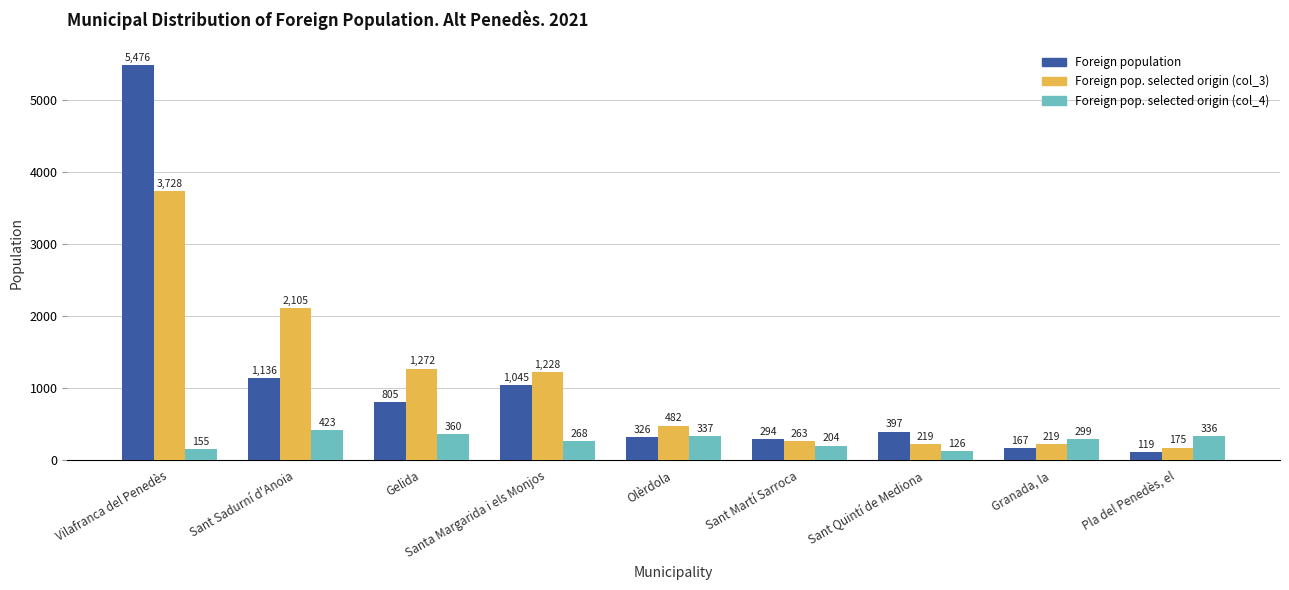

How many series are shown in this chart?

3